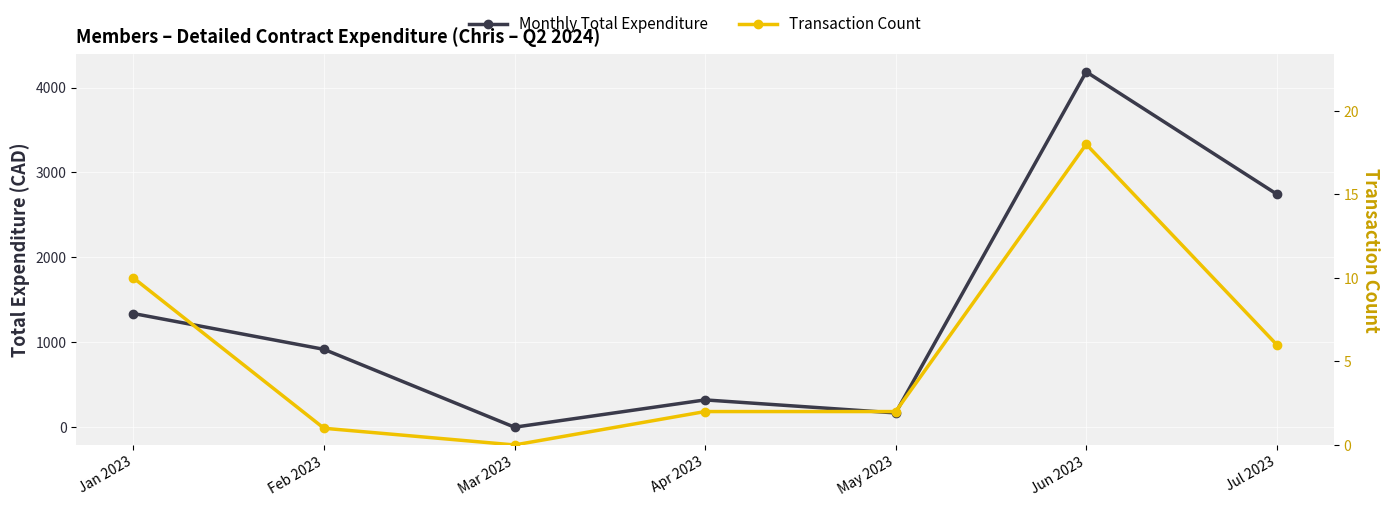

Between Feb 2023 and Mar 2023, which series saw the biggest shift?

Monthly Total Expenditure